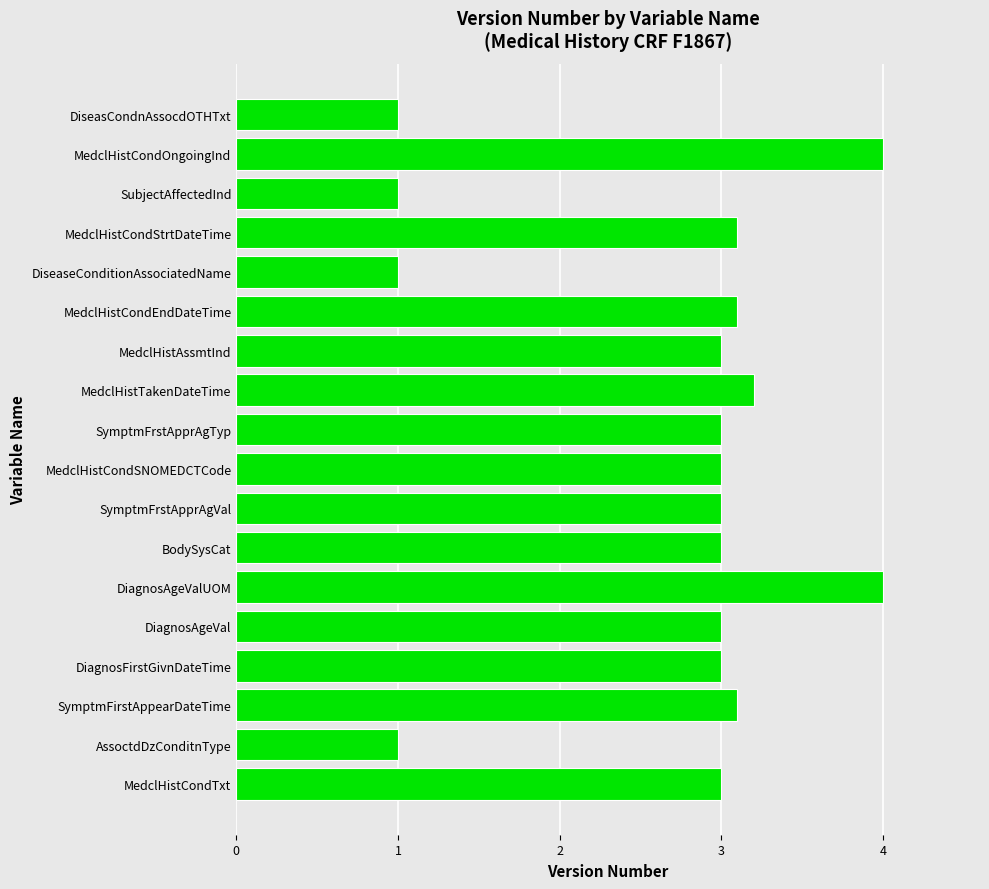

What is the difference between the maximum and minimum values?

3.0